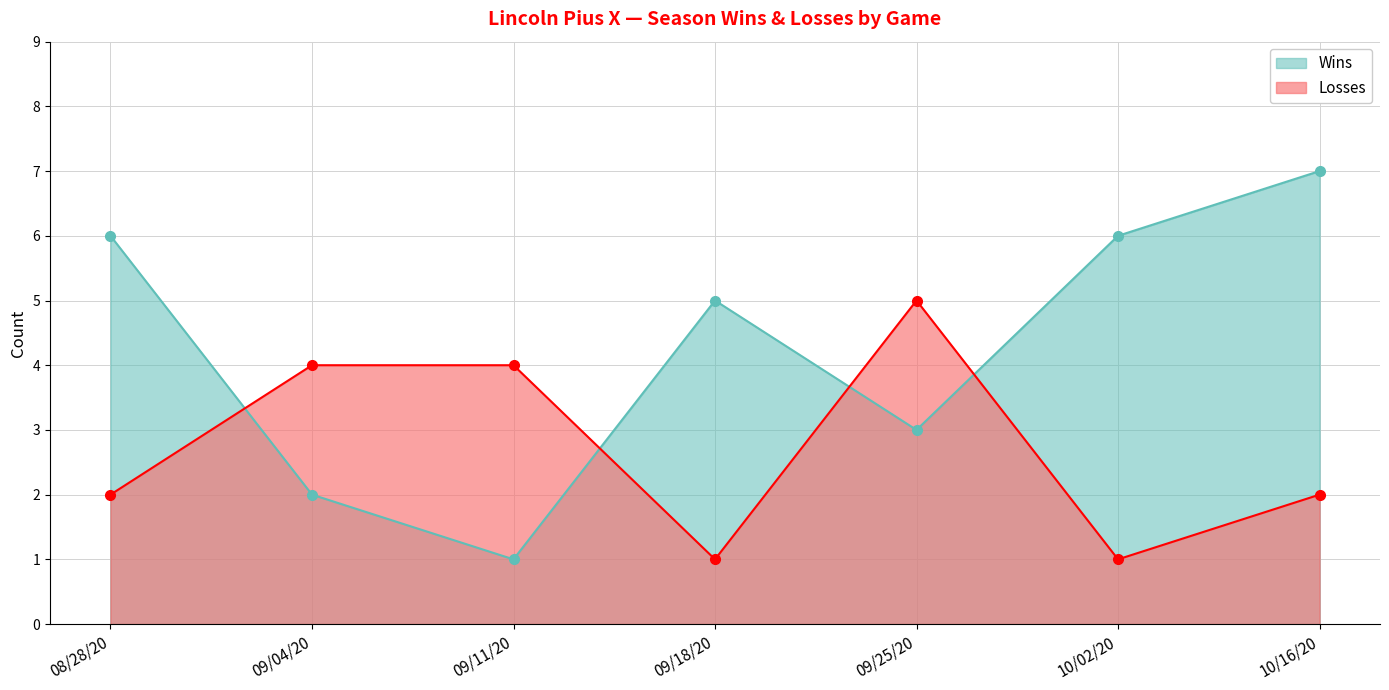

What is the difference between the highest and lowest values at 08/28/20?

4